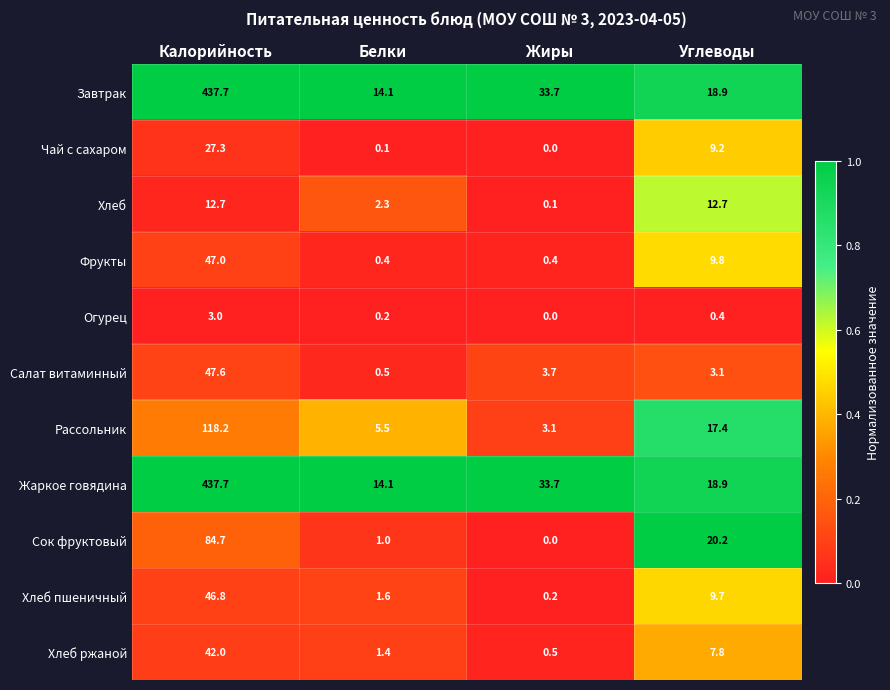

The value of Хлеб пшеничный at Белки is 1.6. True or false?

True